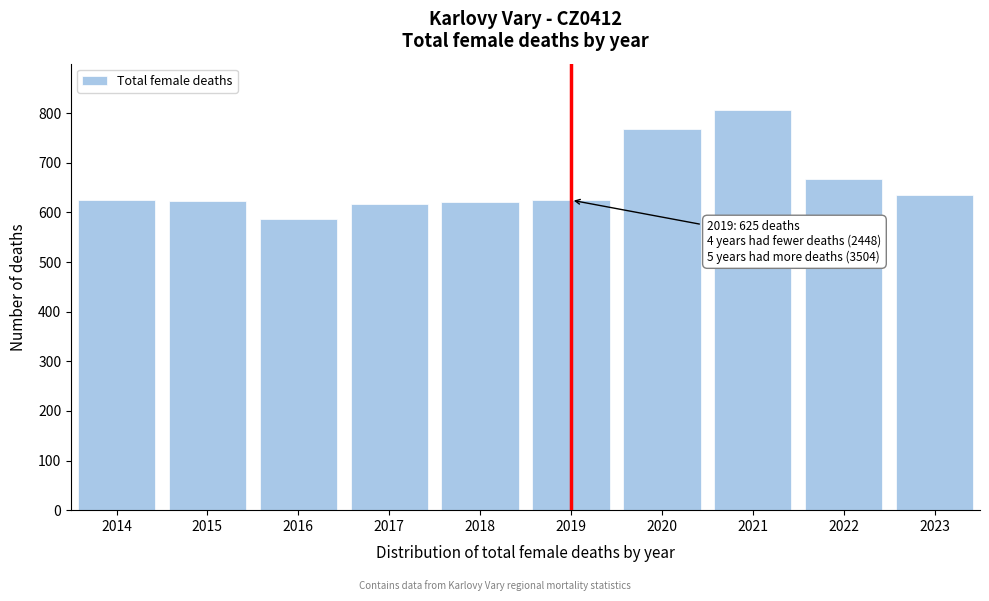

Is it true that the value at 2021 is 1360?

False